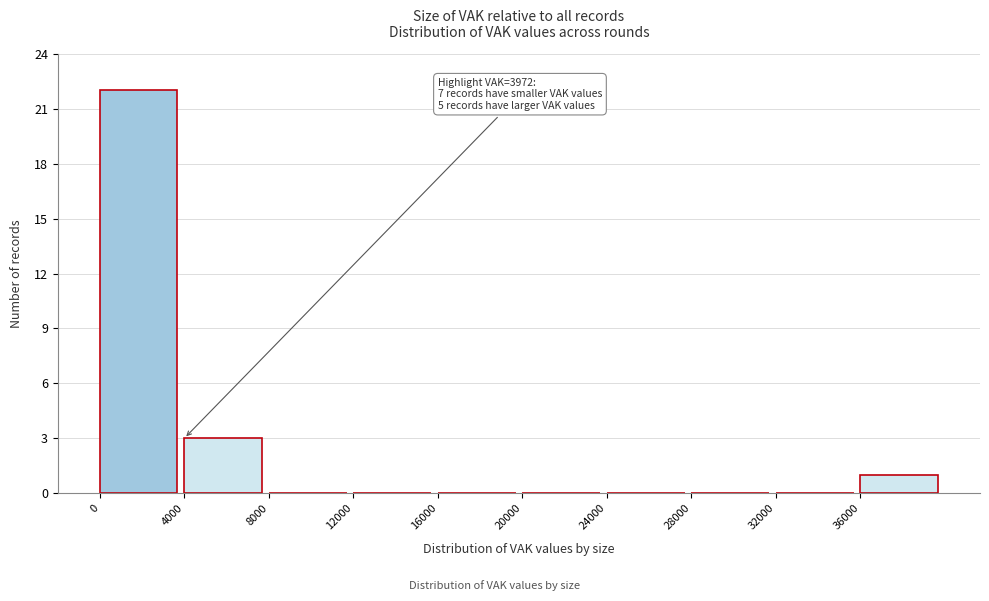

Which range on the x-axis has the tallest bar?

0 to 4000